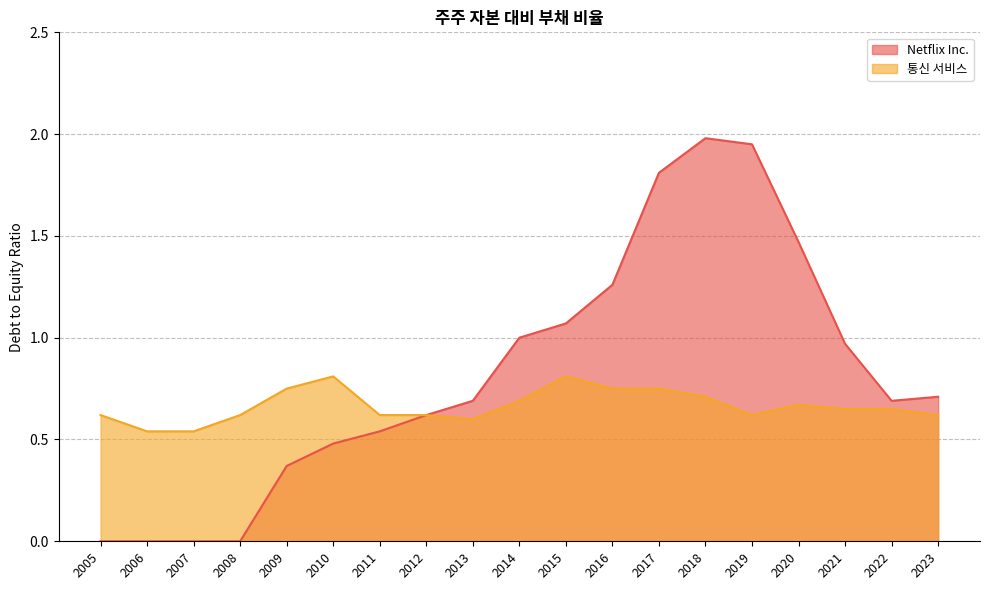

In 통신 서비스, how many points are lower than both neighbors (excluding endpoints)?

2